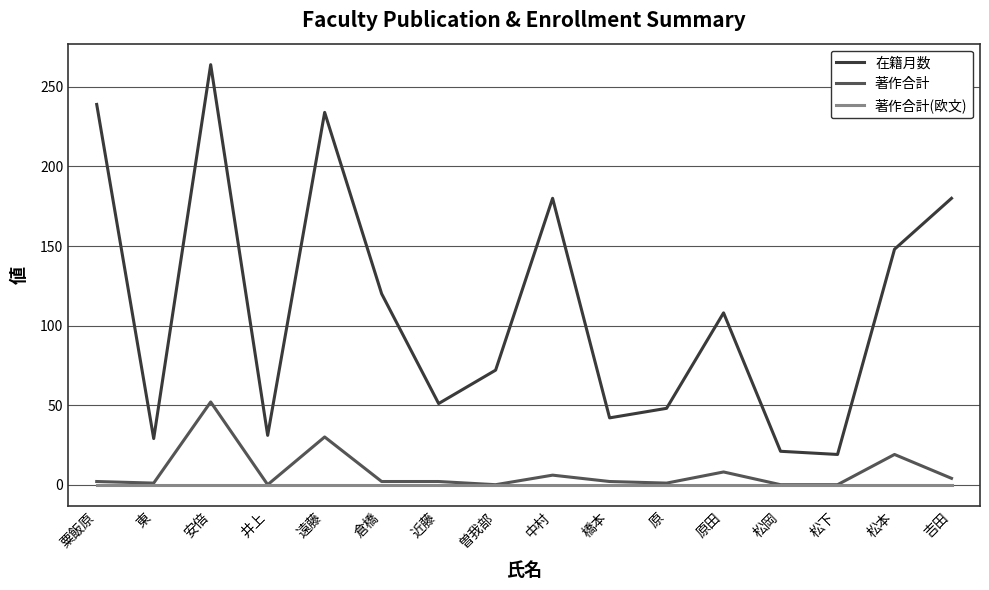

What is the greatest value displayed?

264